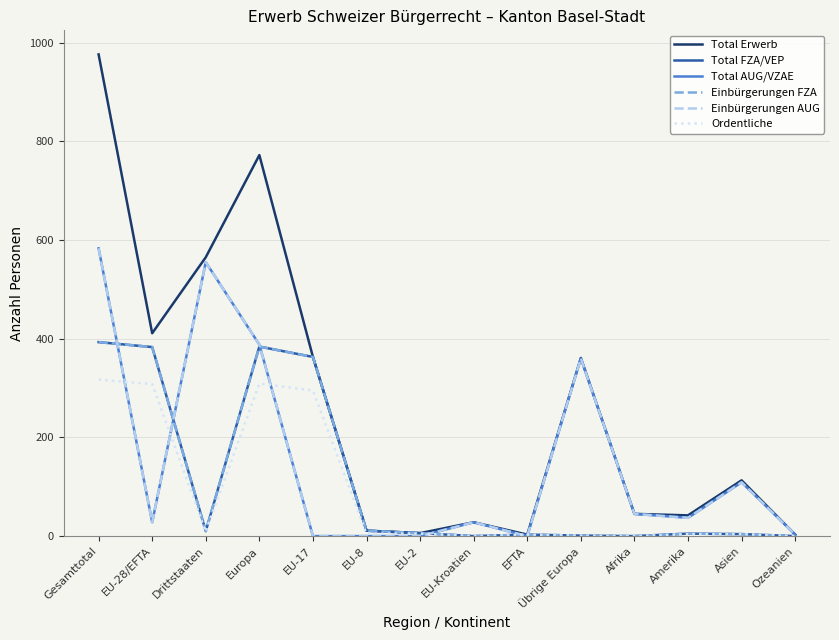

Where does the Total Erwerb series first go above 113?

Gesamttotal